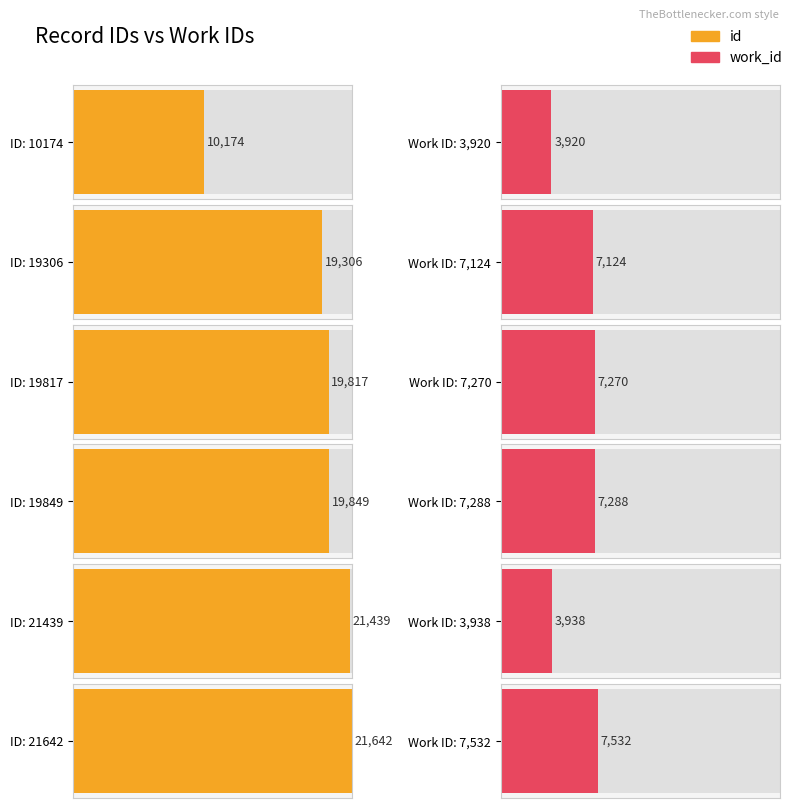

Is it true that id equals 19306 at 19306?

True